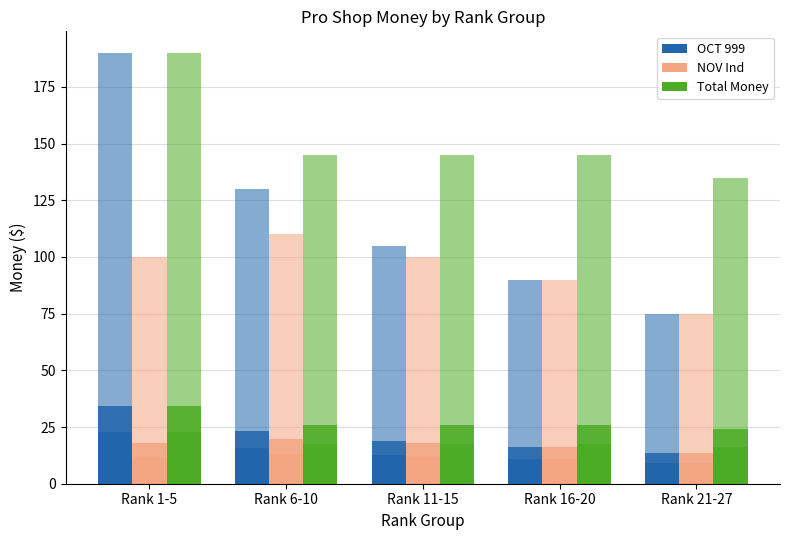

Rank the categories by NOV Ind value from lowest to highest.

Rank 21-27, Rank 16-20, Rank 1-5, Rank 11-15, Rank 6-10